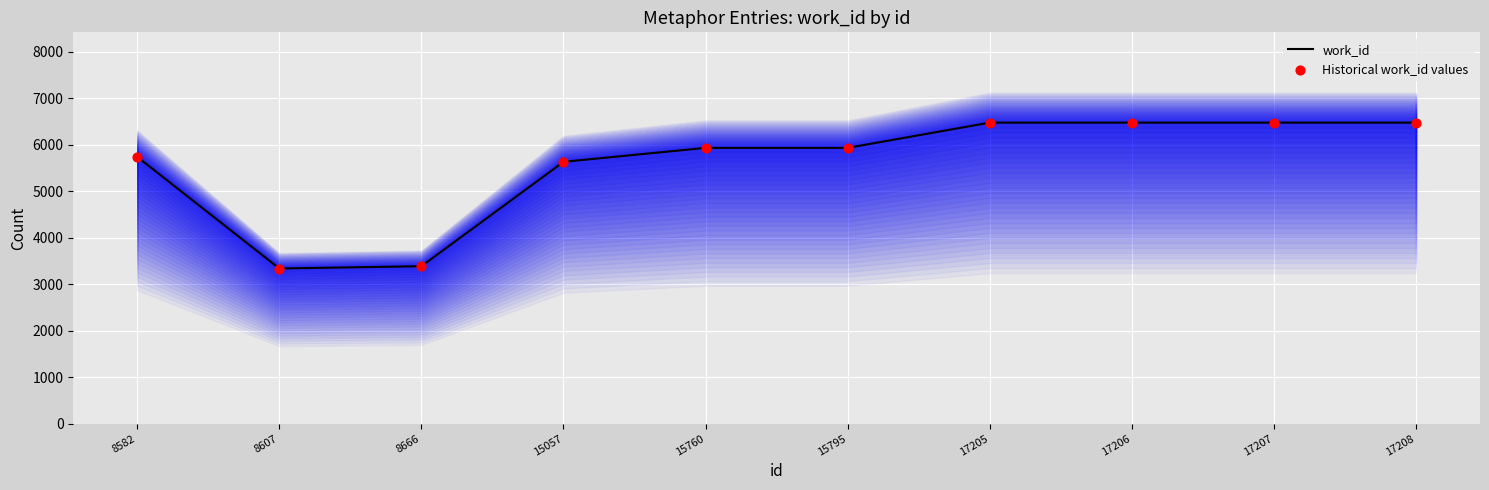

What is the total value across all series at 17205?

12946